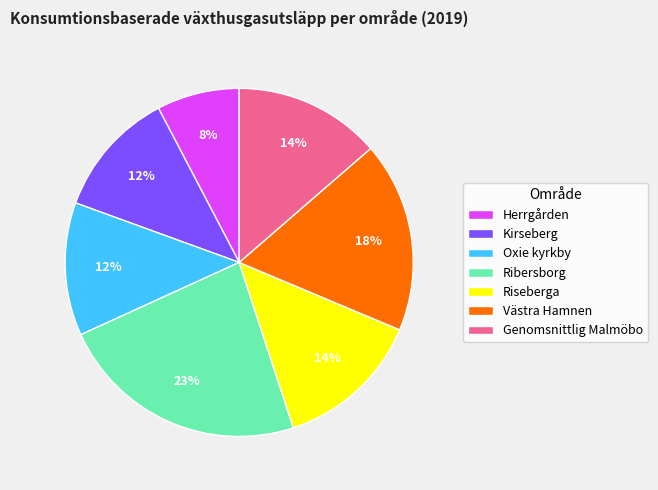

Which category has the biggest portion of the pie?

Ribersborg